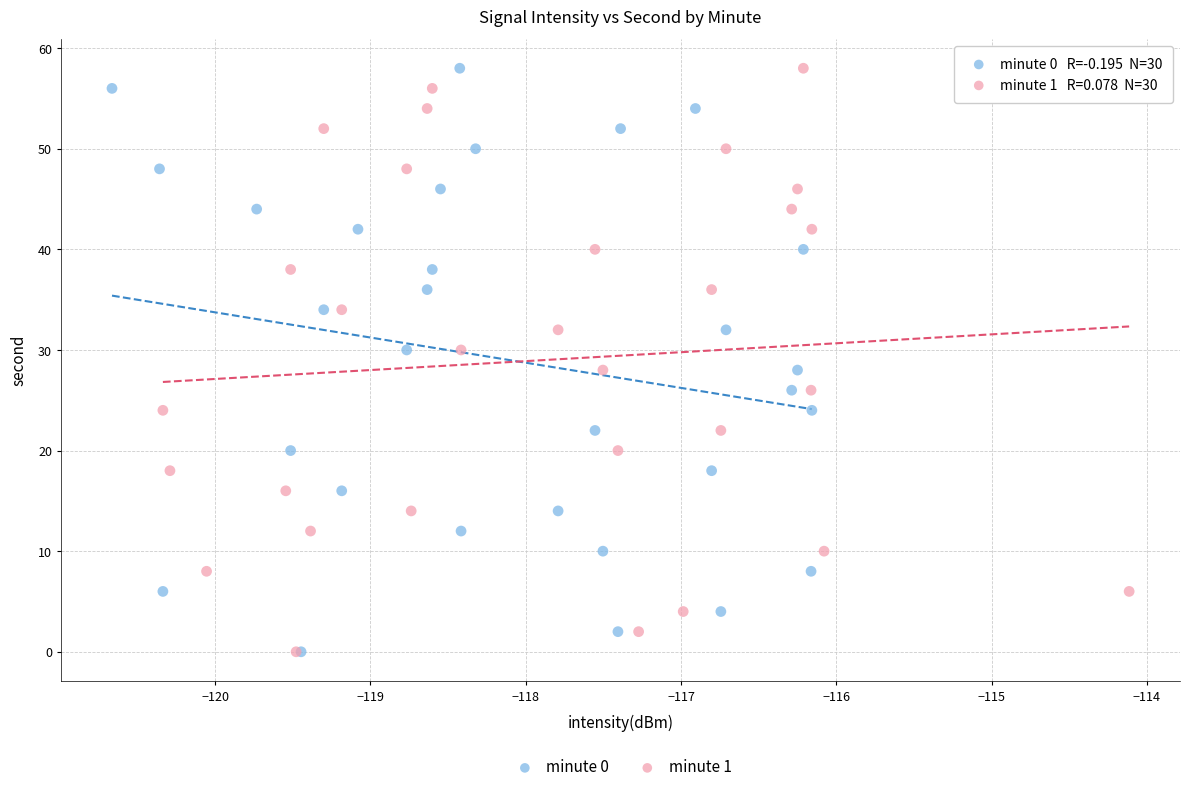

What are all the series names shown in the legend?

minute 0, minute 1